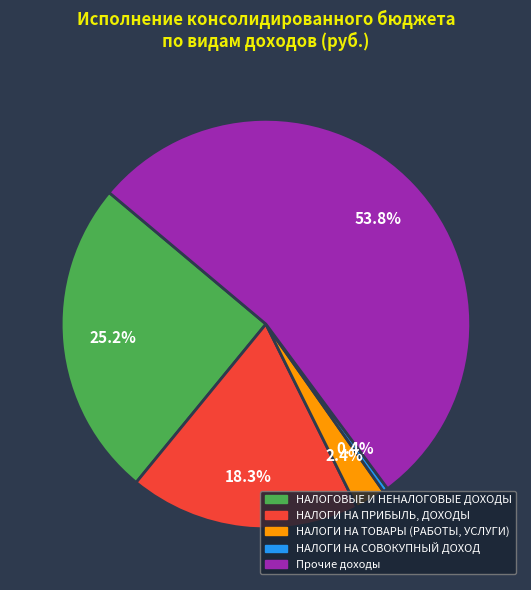

Rank the categories by value from lowest to highest.

НАЛОГИ НА СОВОКУПНЫЙ ДОХОД, НАЛОГИ НА ТОВАРЫ (РАБОТЫ, УСЛУГИ), НАЛОГИ НА ПРИБЫЛЬ, ДОХОДЫ, НАЛОГОВЫЕ И НЕНАЛОГОВЫЕ ДОХОДЫ, Прочие доходы